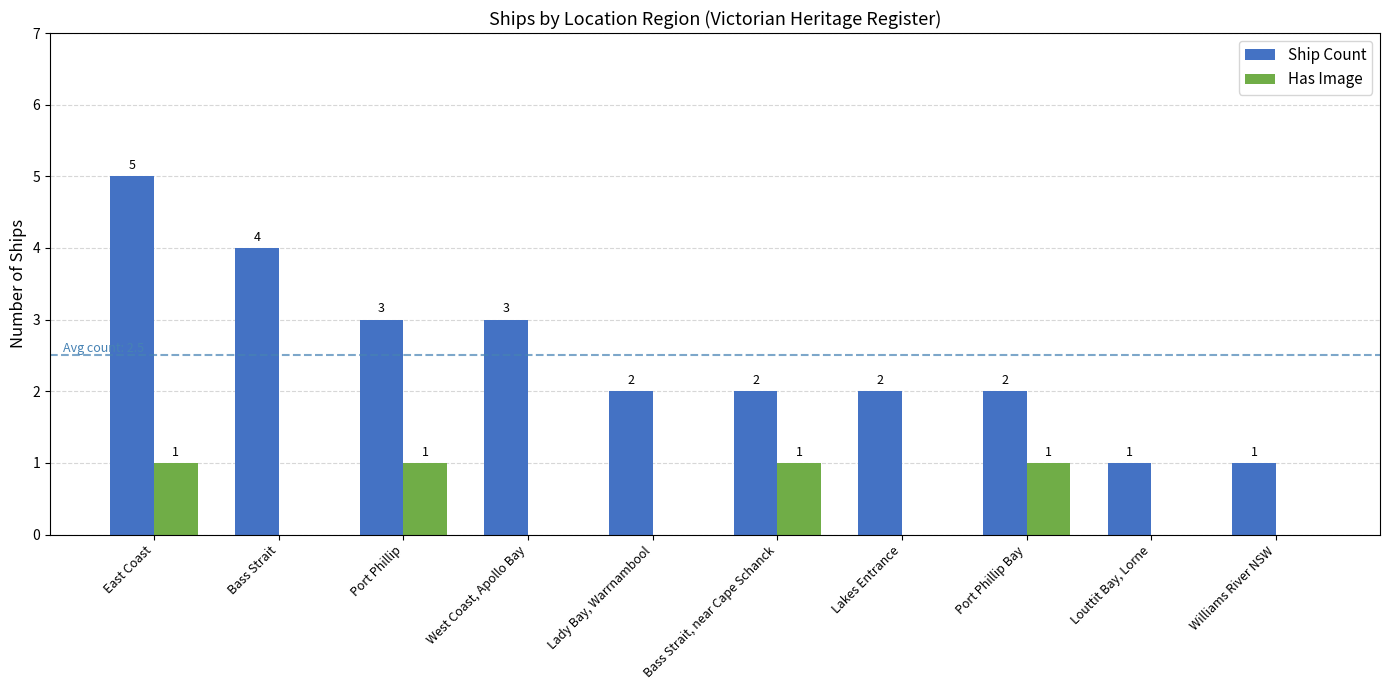

What is the greatest value displayed?

5